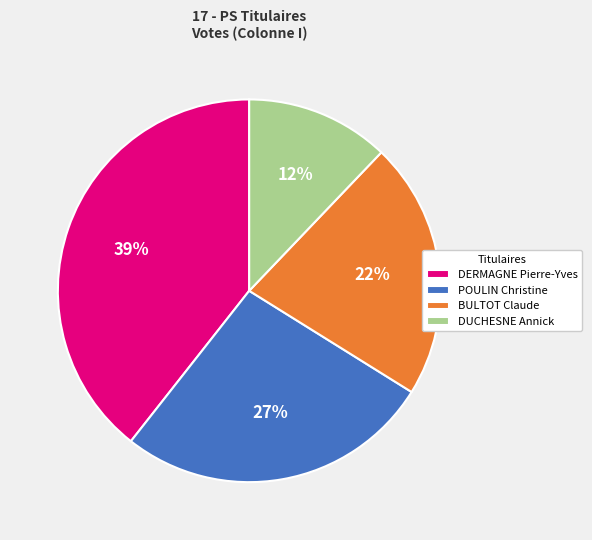

Rank the categories by value from lowest to highest.

DUCHESNE Annick, BULTOT Claude, POULIN Christine, DERMAGNE Pierre-Yves